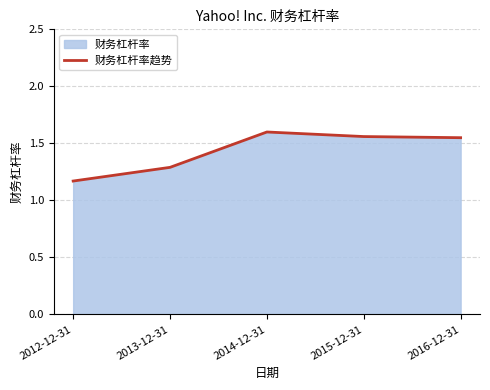

Rank the categories by value from highest to lowest.

2014-12-31, 2015-12-31, 2016-12-31, 2013-12-31, 2012-12-31